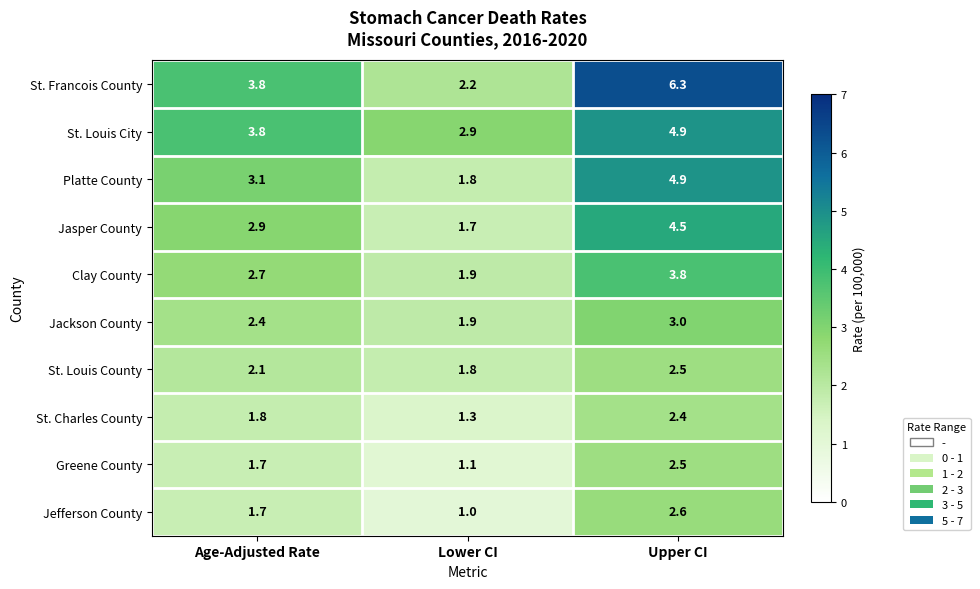

Which series has the largest range (max minus min)?

St. Francois County